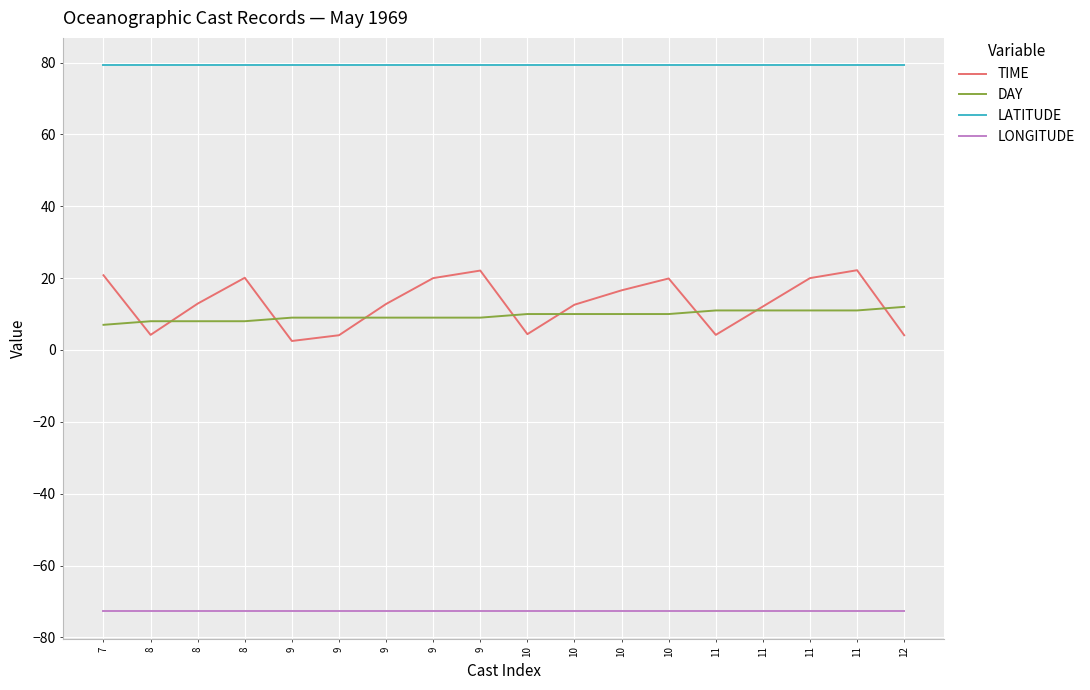

What is the sum of all DAY values?

172.0